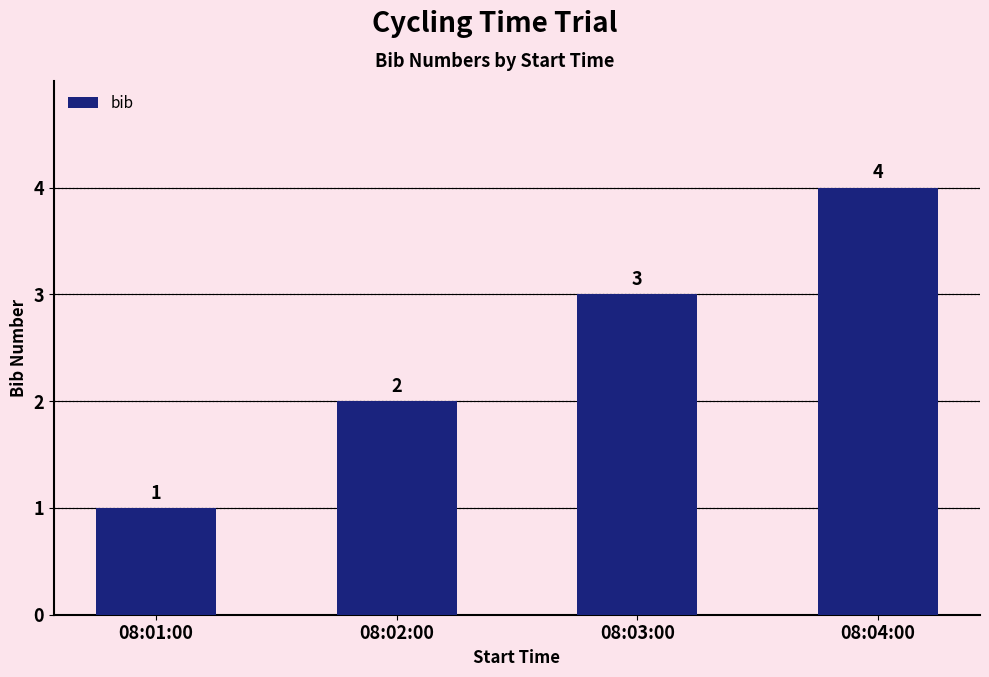

List the labels in order of value, largest first.

08:04:00, 08:03:00, 08:02:00, 08:01:00